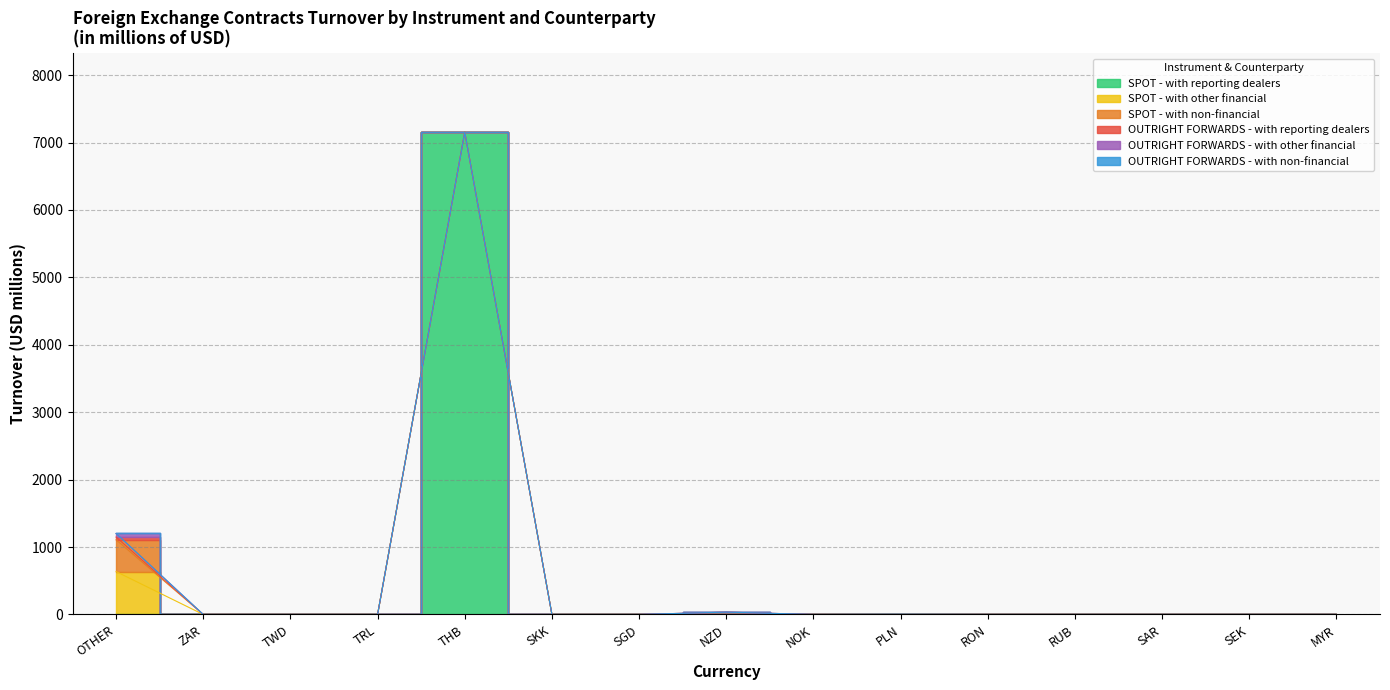

What is the sum of all SPOT - with non-financial values?

471.6